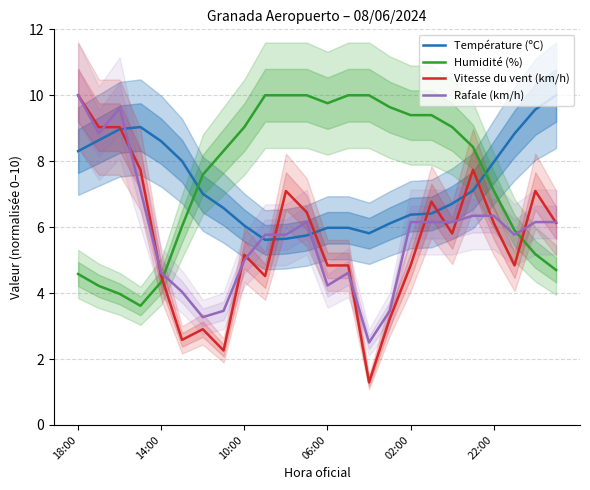

What is the maximum value for Vitesse du vent (km/h)?

10.0